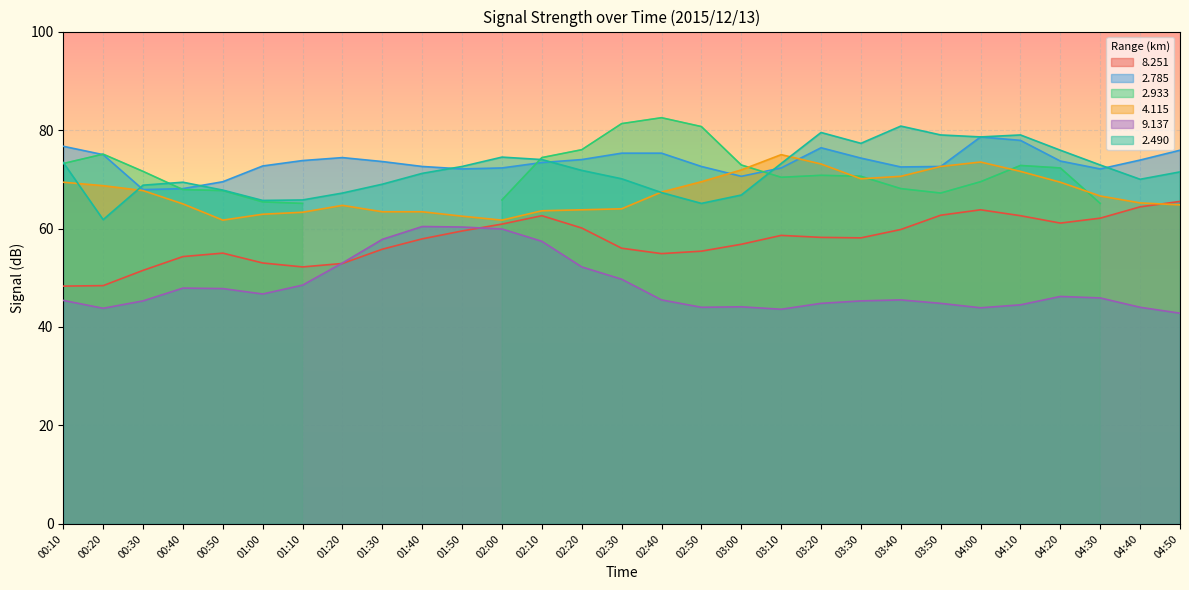

At which category does   4.115 reach its first local peak?

01:20